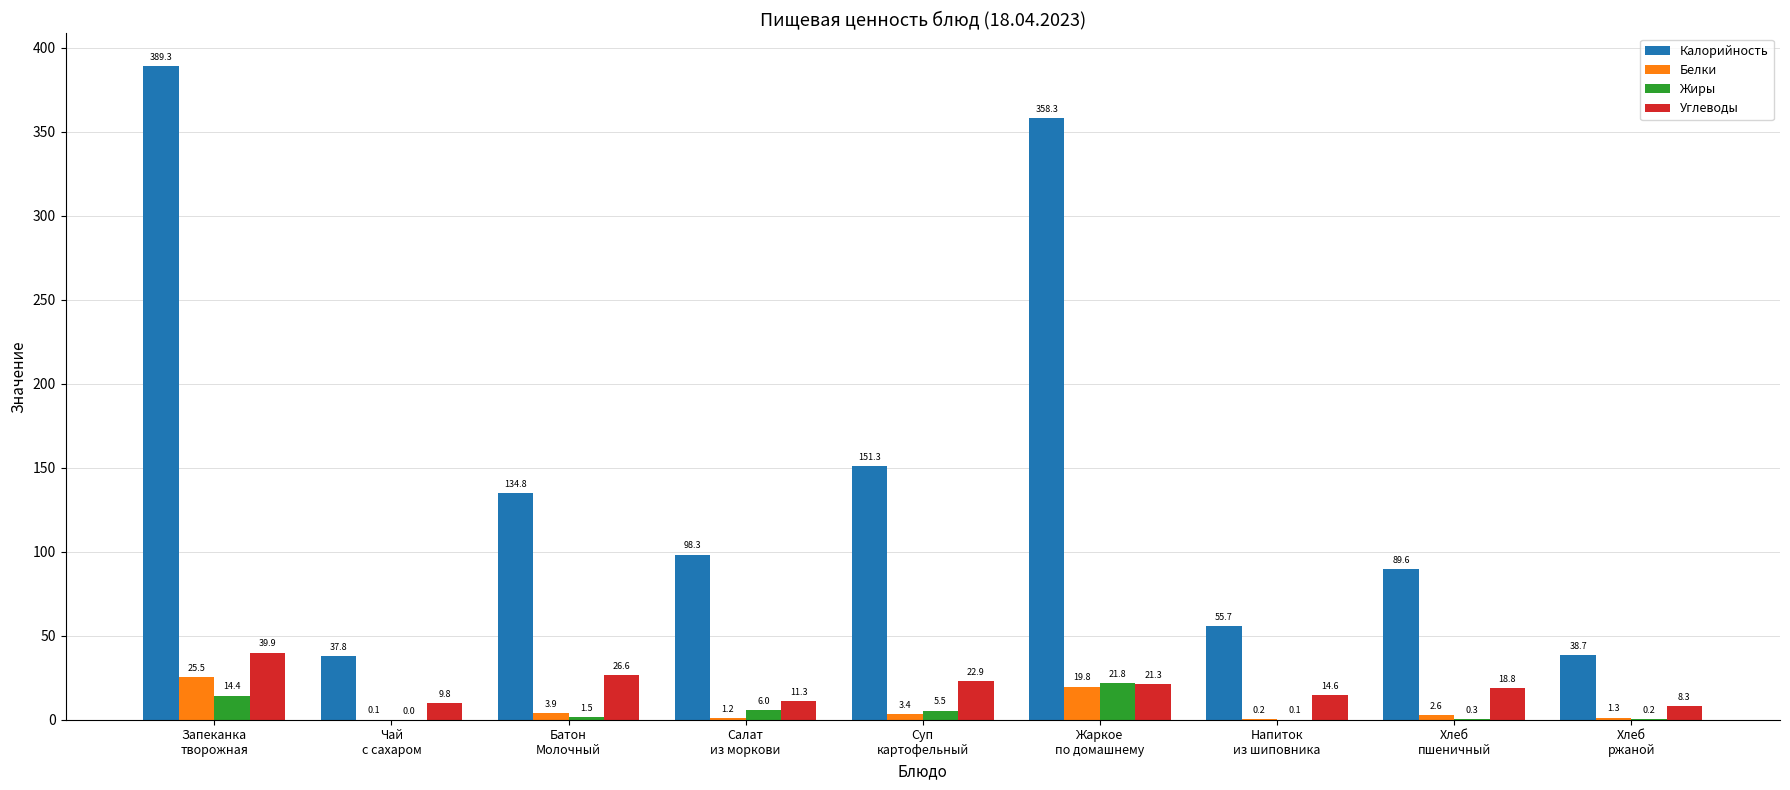

Which series has the largest total across all categories?

Калорийность